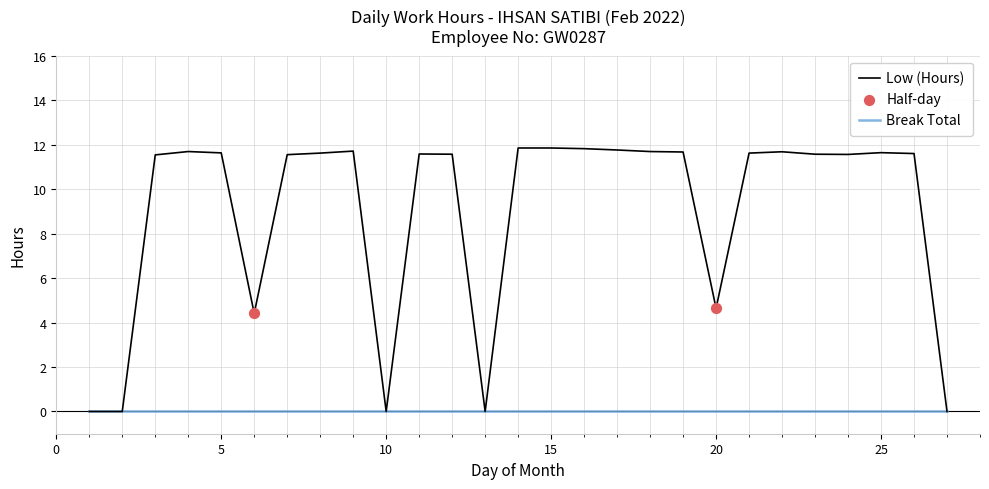

Which series has the widest spread of values?

Low (Hours)